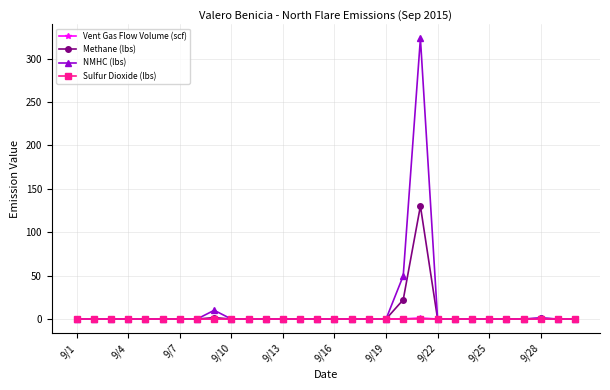

Which series has the widest spread of values?

NMHC (lbs)